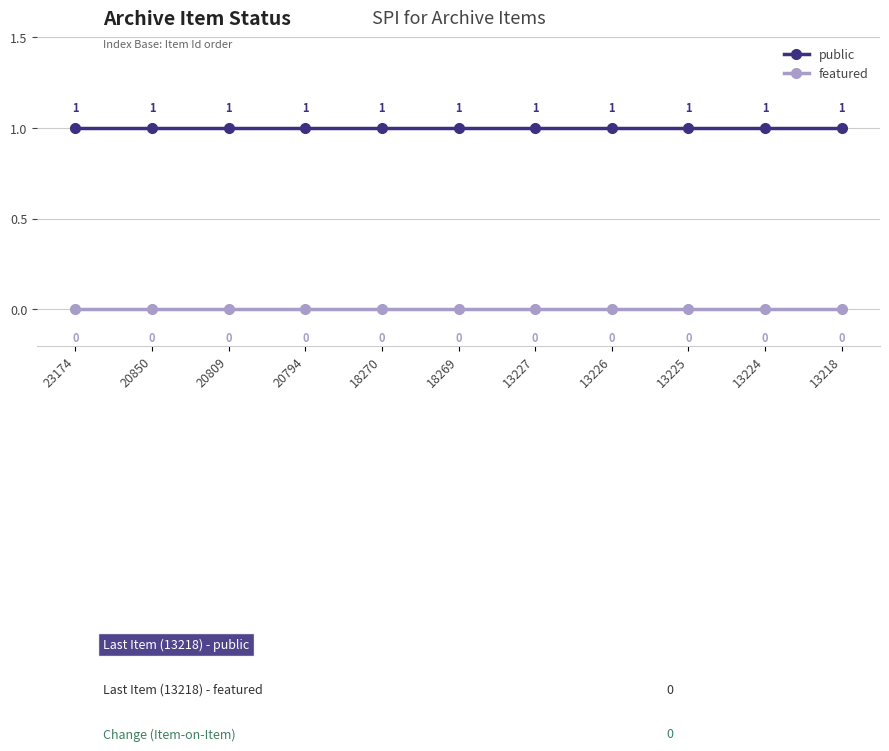

Reading left to right, extract all data points from this chart.

public: 23174=1	20850=1	20809=1	20794=1	18270=1	18269=1	13227=1	13226=1	13225=1	13224=1	13218=1
featured: 23174=0	20850=0	20809=0	20794=0	18270=0	18269=0	13227=0	13226=0	13225=0	13224=0	13218=0